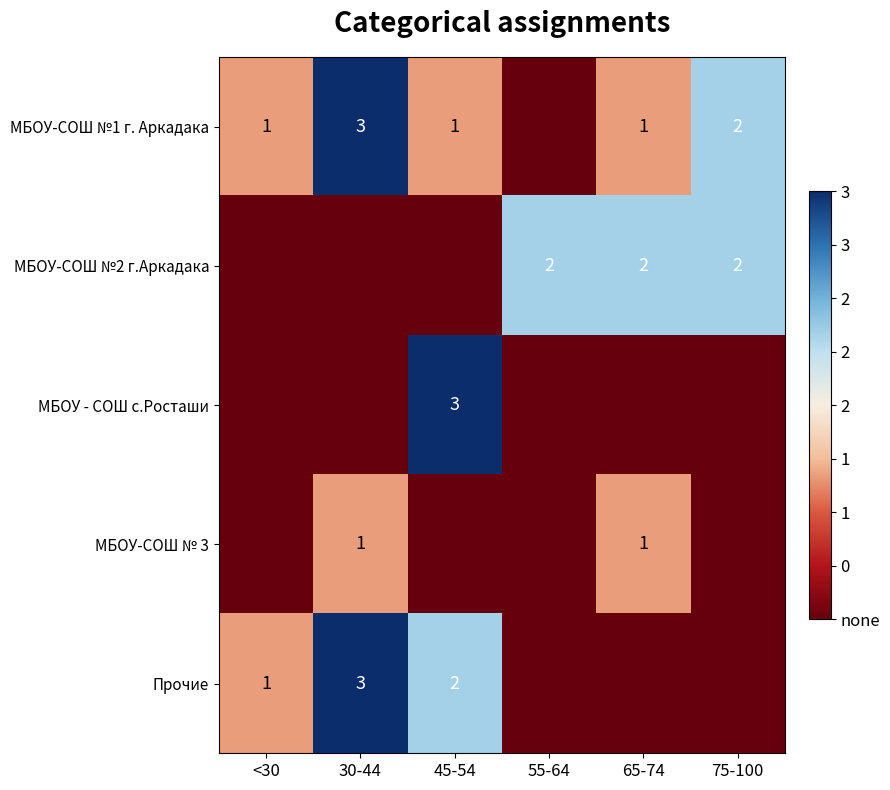

The value of МБОУ-СОШ № 3 at 30-44 is 1. True or false?

True